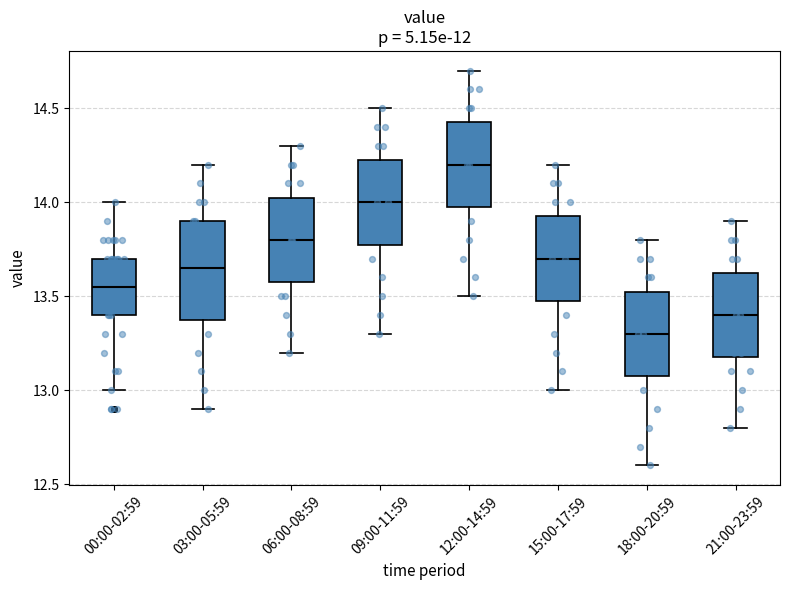

Where does the median line of the box for 09:00-11:59 sit on the y-axis? The values are not printed on the chart, so give them approximately, as read against the axis.

14.00